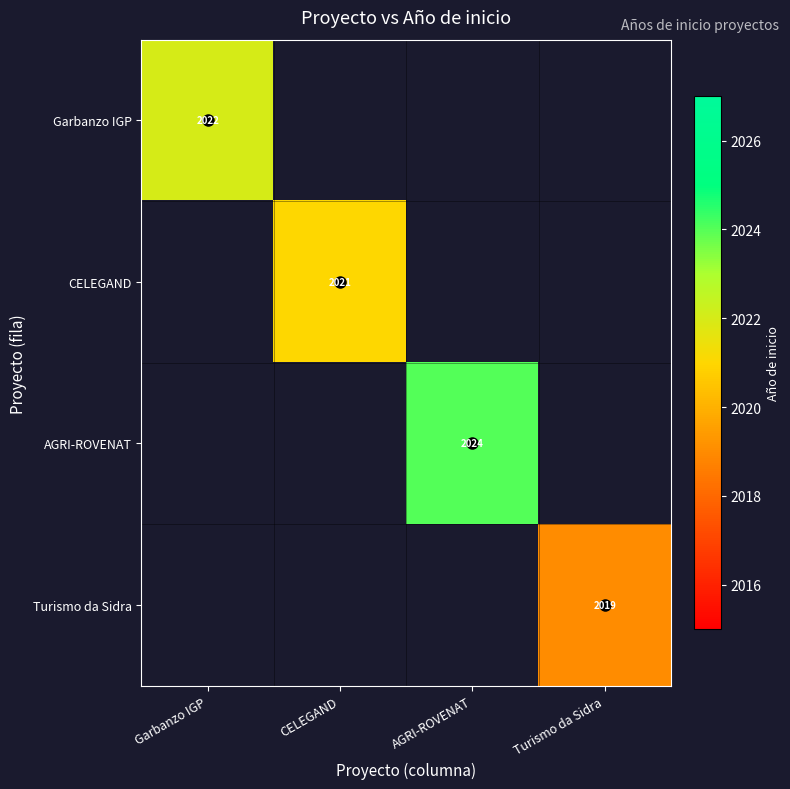

True or false: Turismo da Sidra has a value of 558 at Turismo da Sidra.

False